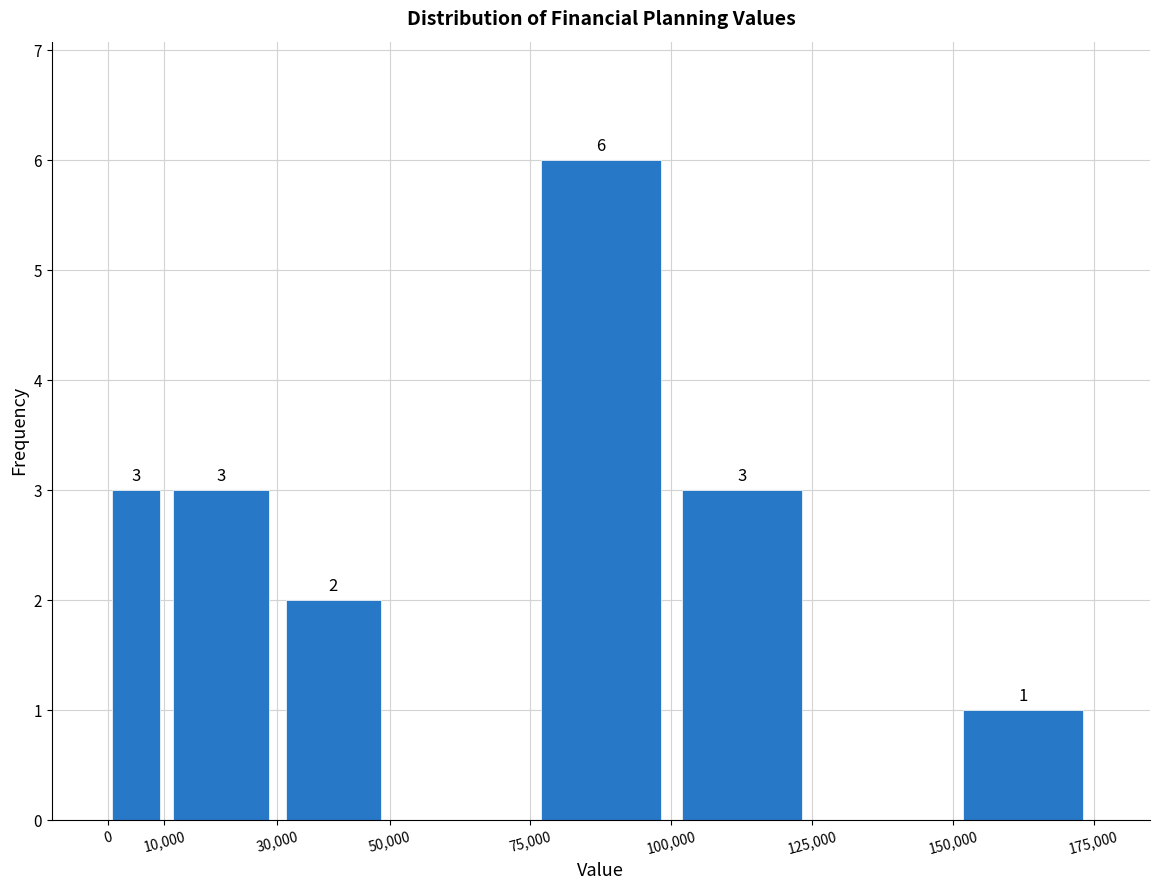

Over which range of the x-axis is the bar tallest?

75,000 to 100,000